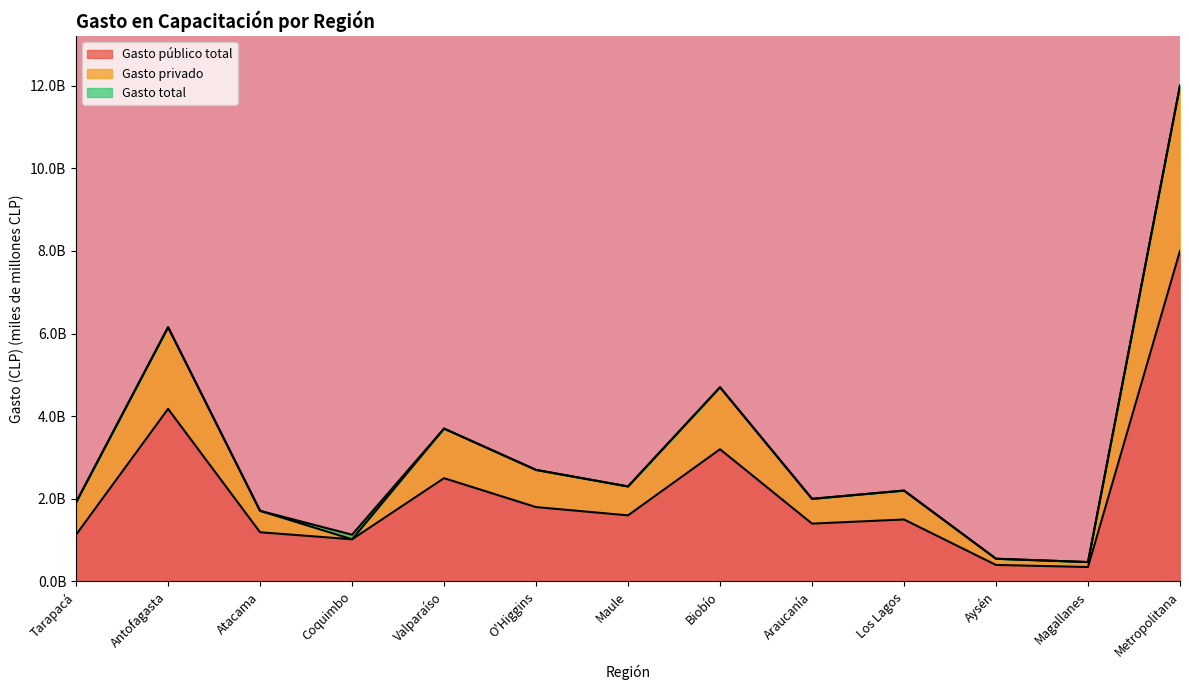

Which category has the lowest value across all series?

Magallanes